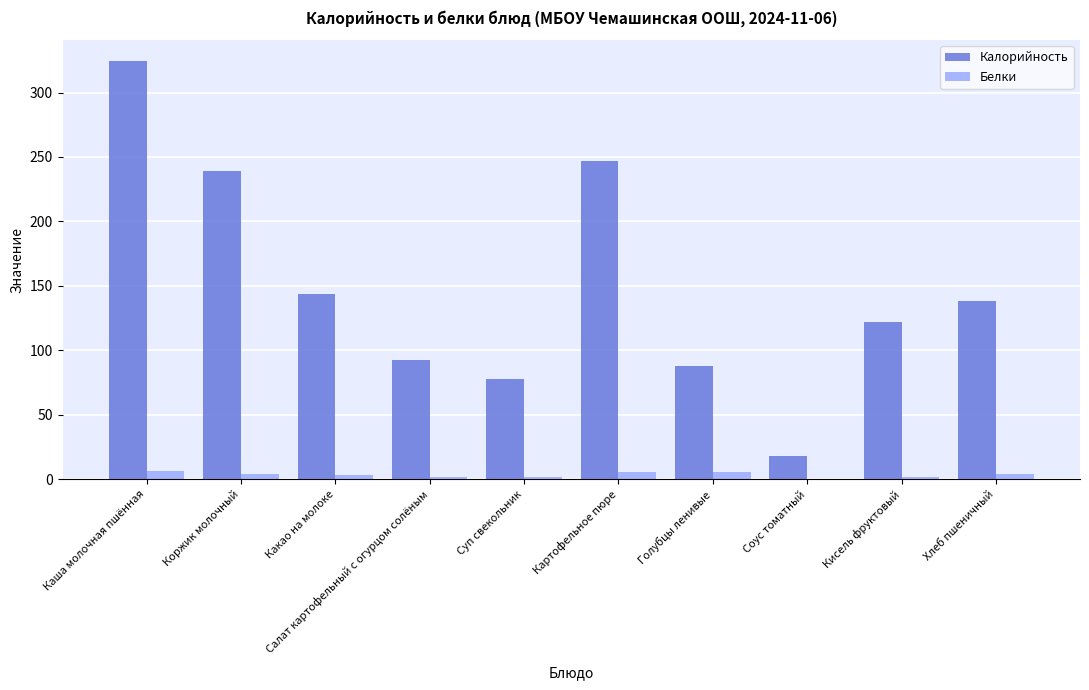

Is it true that Белки equals 4.0 at Коржик молочный?

True